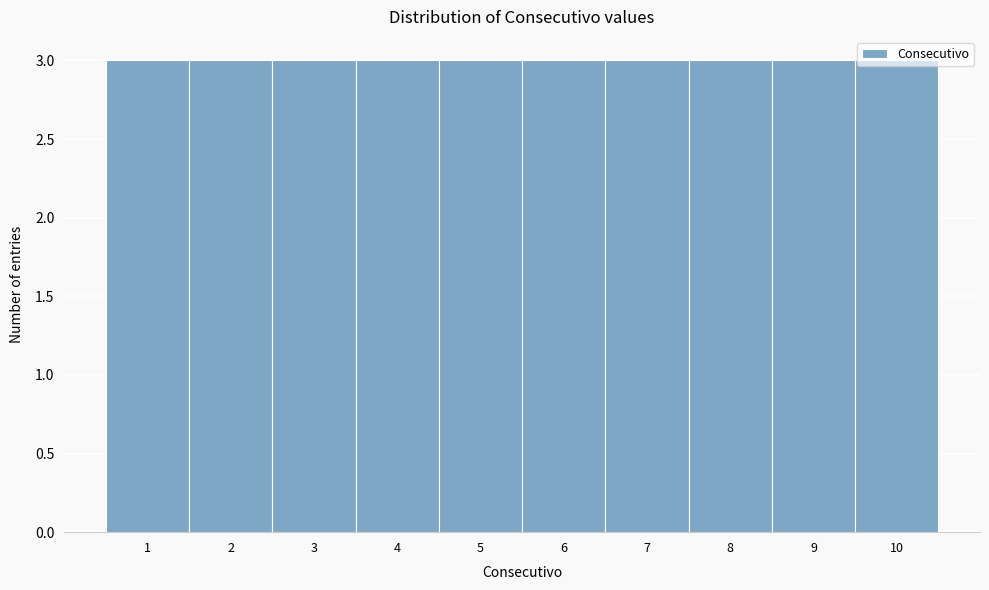

Reading left to right, transcribe this chart: for each bar, give the range it covers on the x-axis and its height. The values are not printed on the chart, so give them approximately, as read against the axis.

0.5 to 1.5: 3
1.5 to 2.5: 3
2.5 to 3.5: 3
3.5 to 4.5: 3
4.5 to 5.5: 3
5.5 to 6.5: 3
6.5 to 7.5: 3
7.5 to 8.5: 3
8.5 to 9.5: 3
9.5 to 10.5: 3